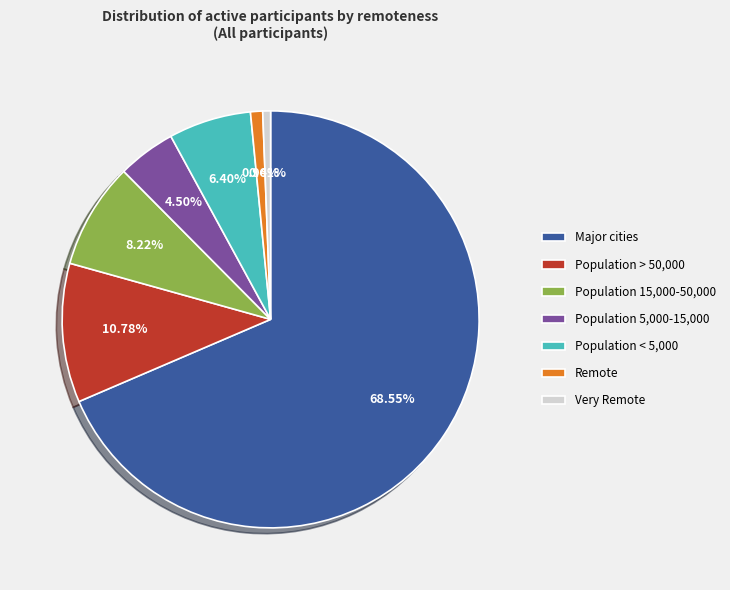

What percentage is NOT represented by Population < 5,000?

93.6%